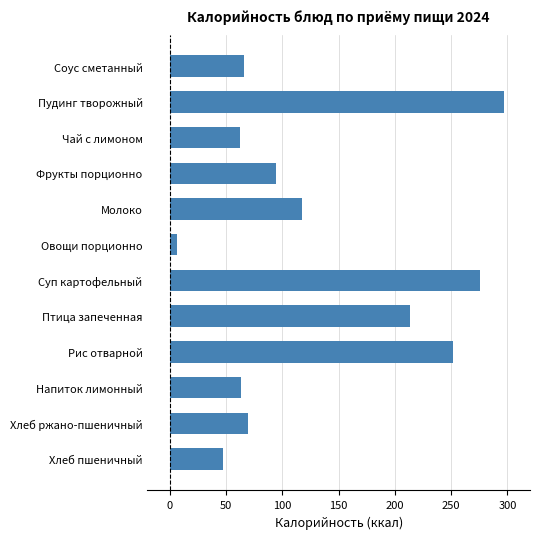

Which has a higher value, Хлеб ржано-пшеничный or Фрукты порционно?

Фрукты порционно